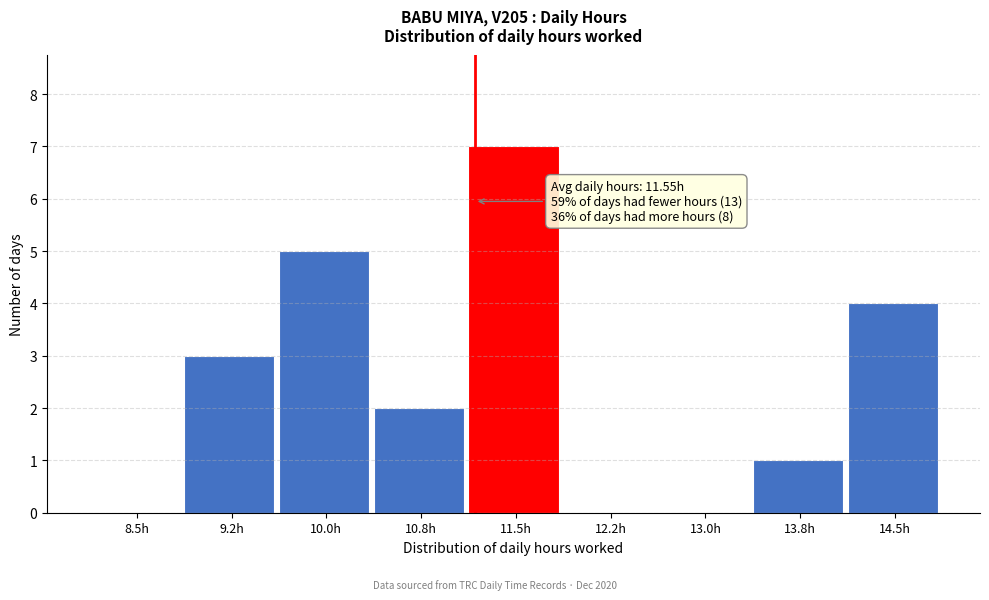

Reading left to right, transcribe all the data shown in this chart.

8.5h=0	9.2h=3	10.0h=5	10.8h=2	11.5h=7	12.2h=0	13.0h=0	13.8h=1	14.5h=4